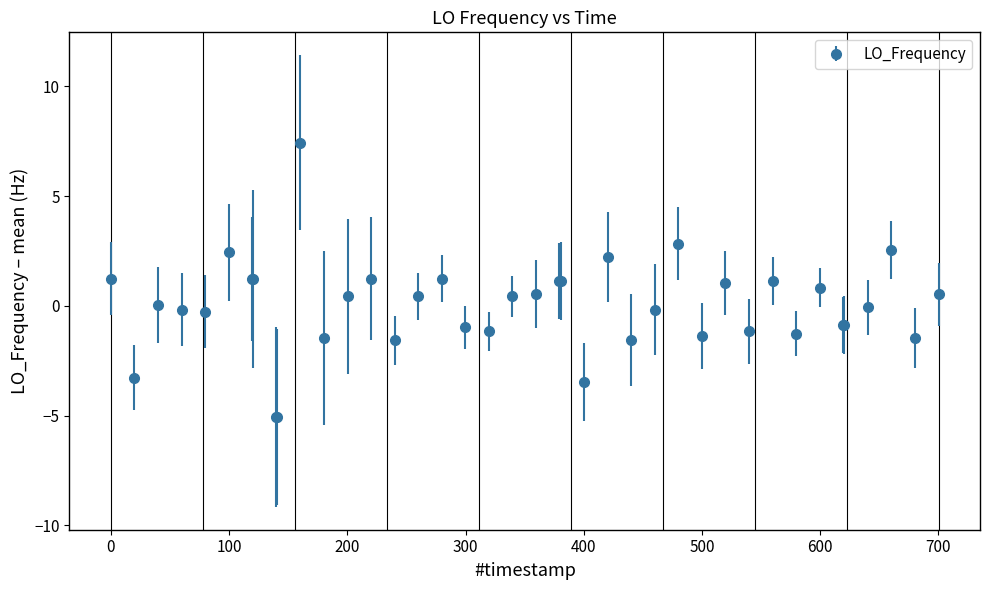

What is the minimum value shown in the chart?

-5.1